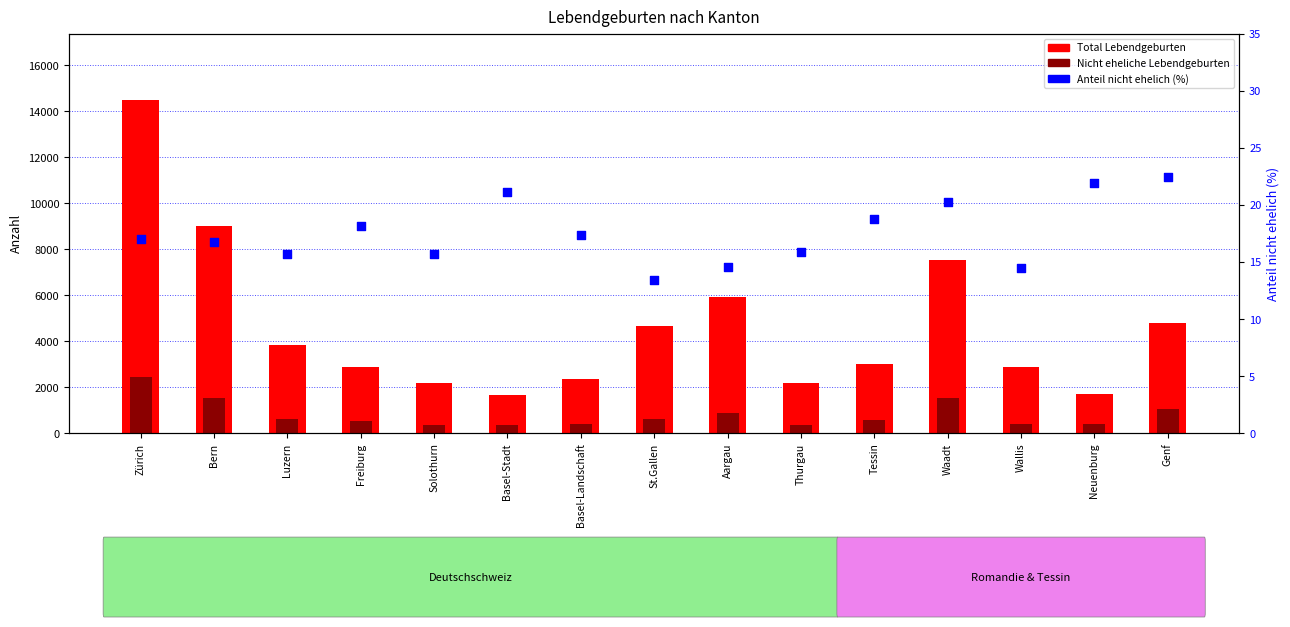

What is the total value across all series at Aargau?

6788.5